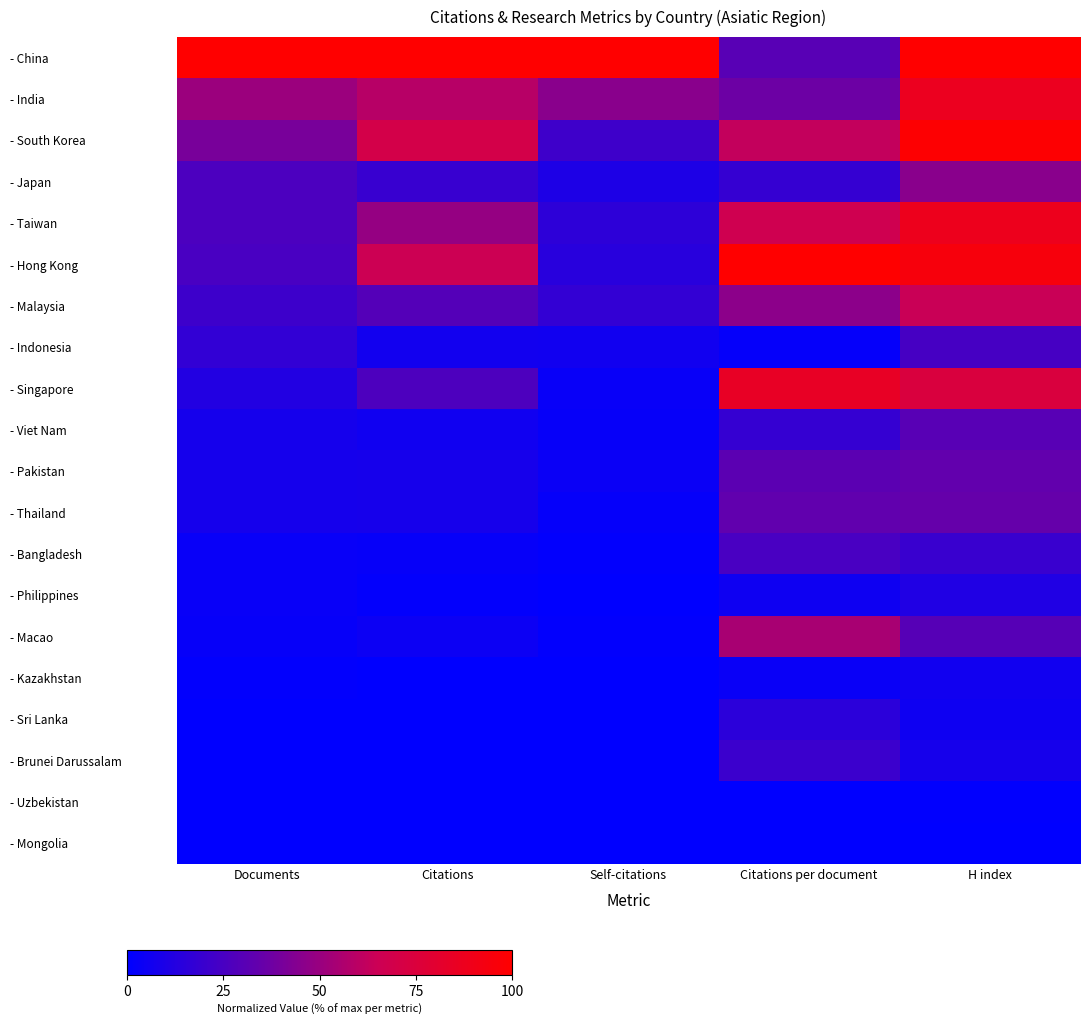

What is the spread (max minus min) of values at Citations per document?

1.0